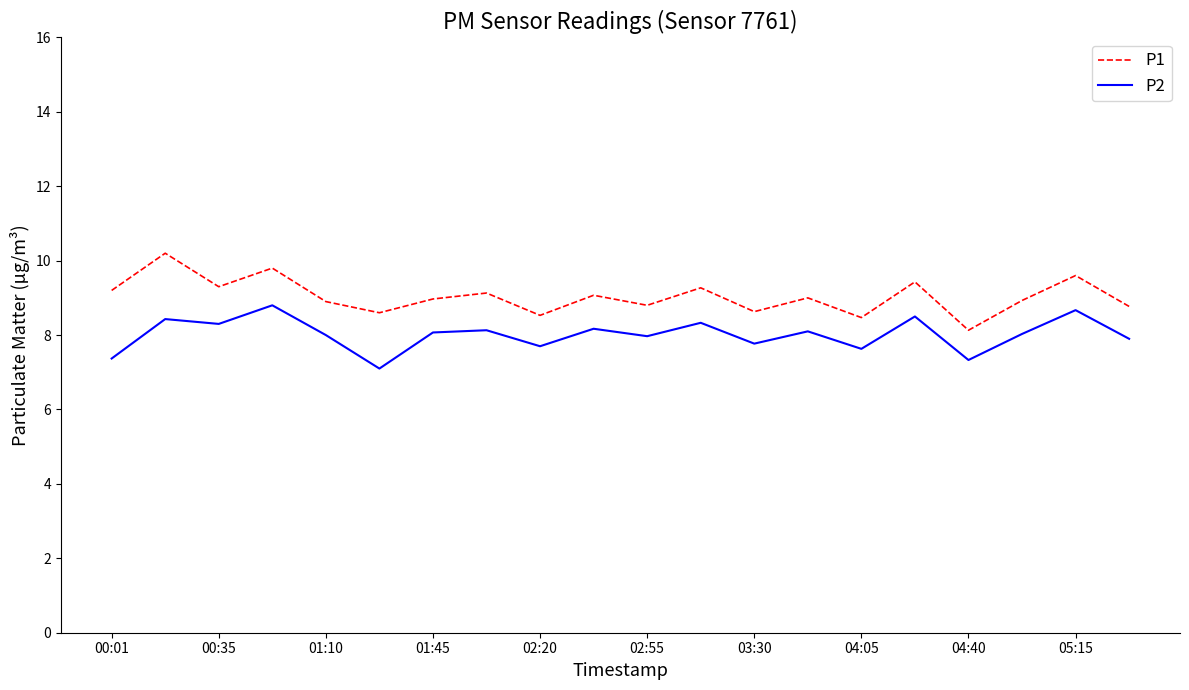

True or false: P1 and P2 cross at least once.

False